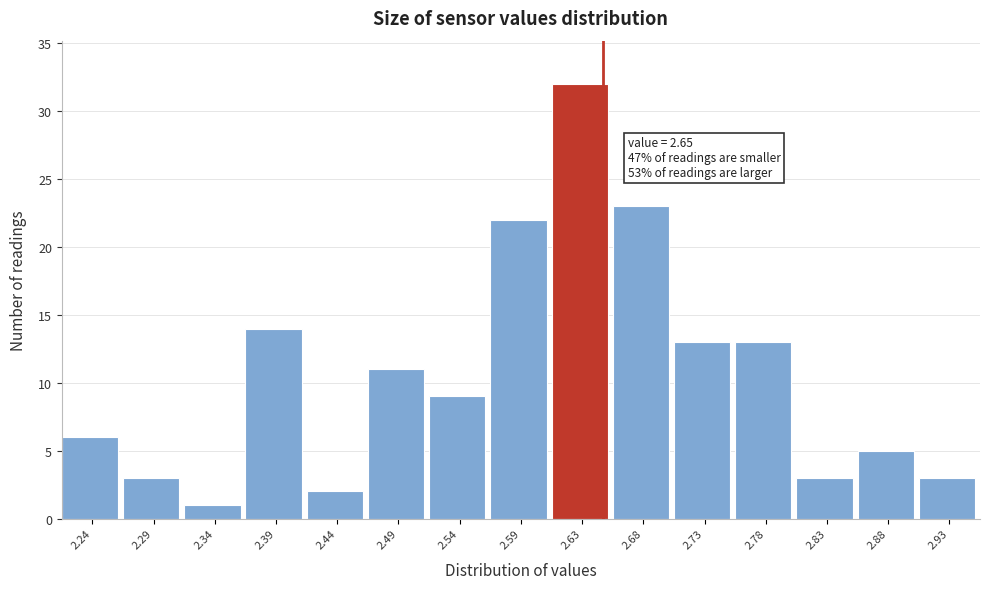

Which range on the x-axis has the tallest bar?

2.610 to 2.660